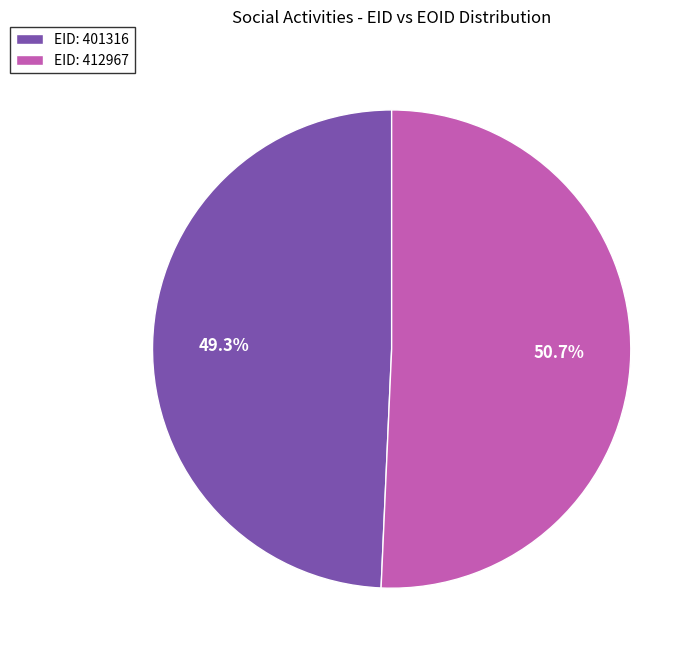

What percentage is NOT represented by EID: 401316?

50.7%